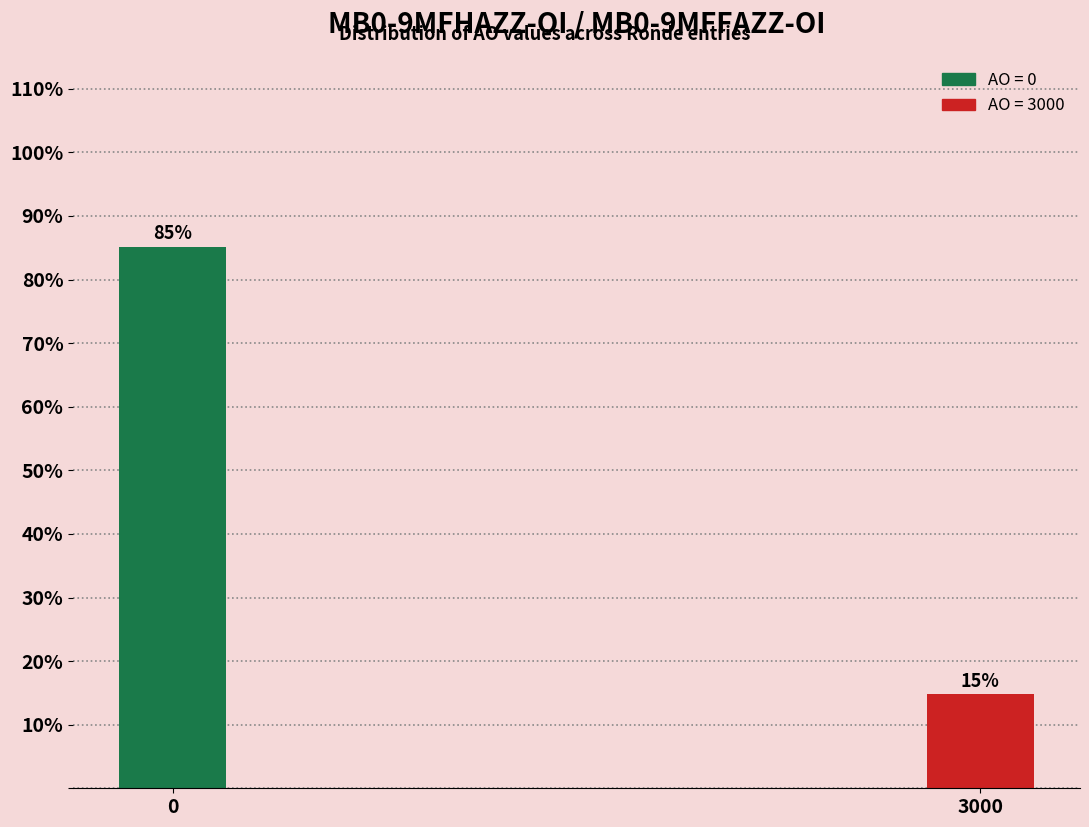

Rank the categories by value from highest to lowest.

0, 3000